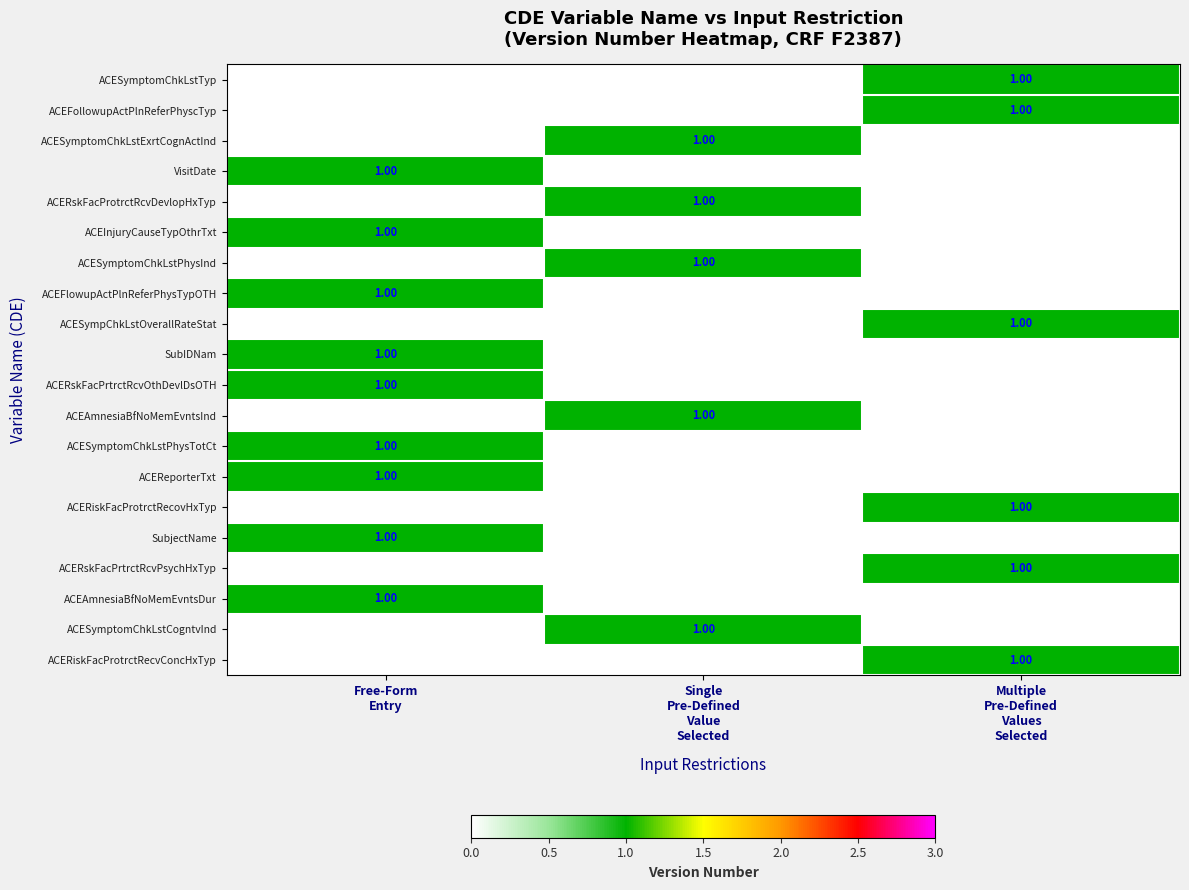

What is the difference between the ACESympChkLstOverallRateStat values at Multiple Pre-Defined Values Selected and Single Pre-Defined Value Selected?

1